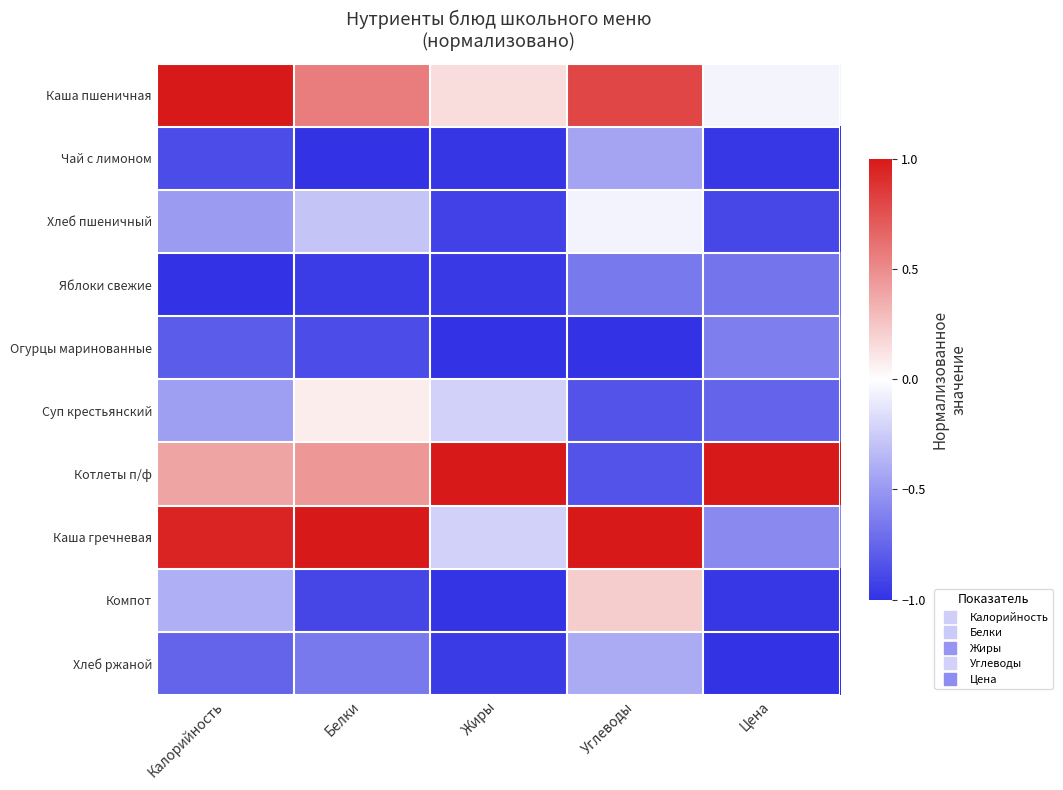

Which series has the largest total across all categories?

Каша пшеничная